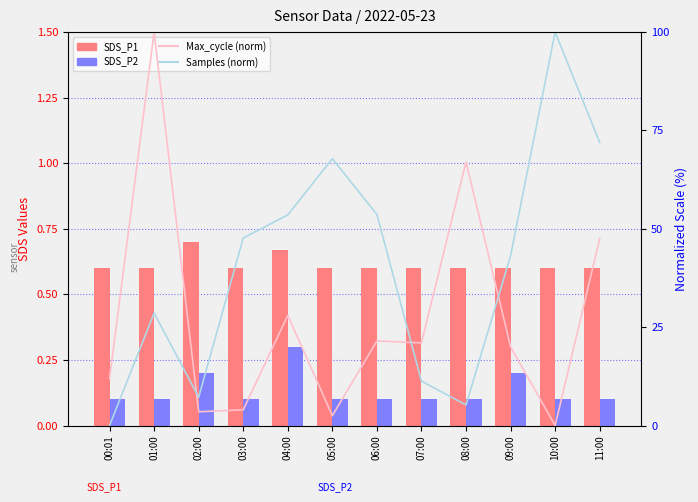

Reading left to right, extract all data points from this chart.

SDS_P1: 00:01=0.6	01:00=0.6	02:00=0.7	03:00=0.6	04:00=0.7	05:00=0.6	06:00=0.6	07:00=0.6	08:00=0.6	09:00=0.6	10:00=0.6	11:00=0.6
SDS_P2: 00:01=0.1	01:00=0.1	02:00=0.2	03:00=0.1	04:00=0.3	05:00=0.1	06:00=0.1	07:00=0.1	08:00=0.1	09:00=0.2	10:00=0.1	11:00=0.1
Max_cycle (norm): 00:01=12.0	01:00=100.0	02:00=3.5	03:00=4.0	04:00=28.0	05:00=2.5	06:00=21.5	07:00=21.0	08:00=67.0	09:00=20.0	10:00=0.0	11:00=47.5
Samples (norm): 00:01=0.0	01:00=28.6	02:00=7.2	03:00=47.7	04:00=53.5	05:00=67.8	06:00=53.7	07:00=11.3	08:00=5.2	09:00=43.2	10:00=100.0	11:00=72.0